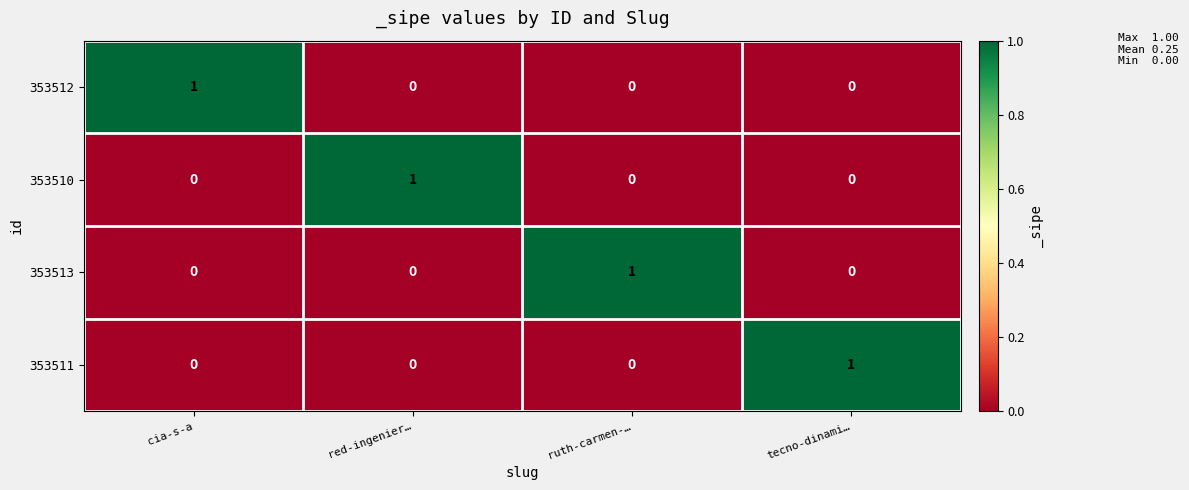

What is the greatest value displayed?

1